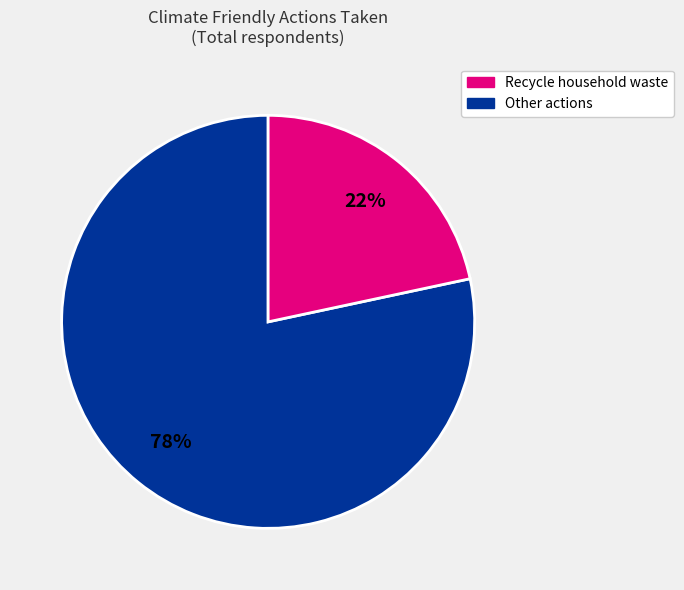

Does any single category account for the majority?

Yes